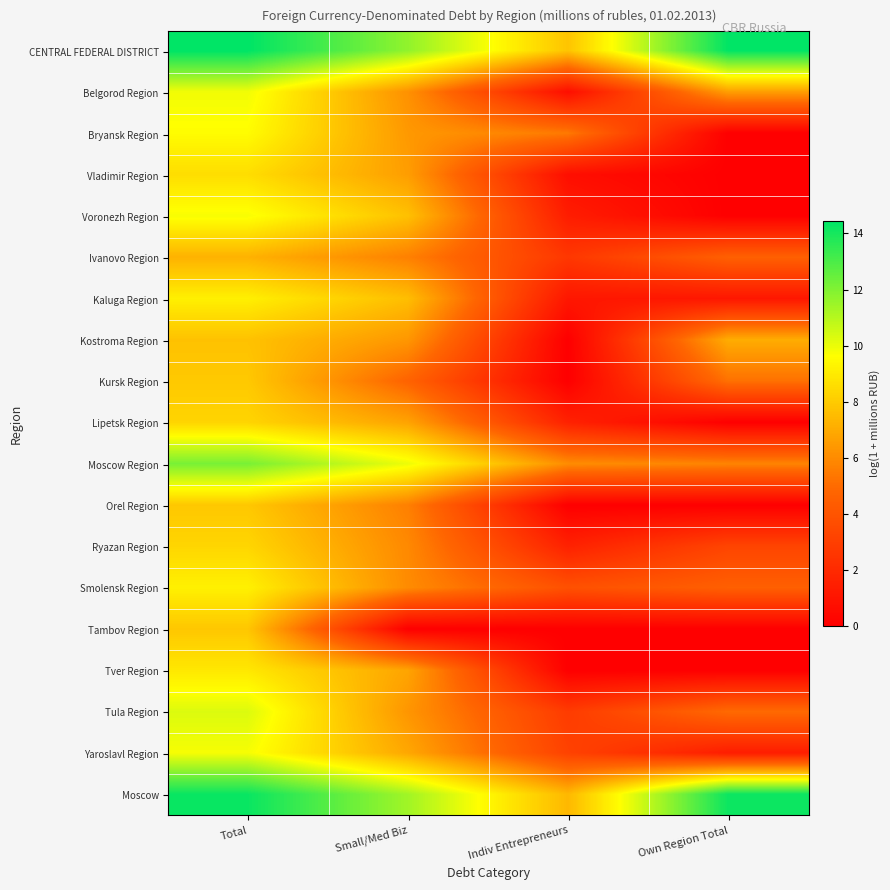

Reading left to right, transcribe all the data shown in this chart.

CENTRAL FEDERAL DISTRICT: Total=14.4	Small/Med Biz=11.7	Indiv Entrepreneurs=7.8	Own Region Total=14.4
Belgorod Region: Total=9.9	Small/Med Biz=6.2	Indiv Entrepreneurs=0.7	Own Region Total=6.6
Bryansk Region: Total=9.6	Small/Med Biz=6.4	Indiv Entrepreneurs=5.4	Own Region Total=0.0
Vladimir Region: Total=8.6	Small/Med Biz=6.6	Indiv Entrepreneurs=0.7	Own Region Total=0.0
Voronezh Region: Total=9.8	Small/Med Biz=7.7	Indiv Entrepreneurs=1.4	Own Region Total=0.0
Ivanovo Region: Total=7.2	Small/Med Biz=5.7	Indiv Entrepreneurs=2.6	Own Region Total=4.6
Kaluga Region: Total=9.2	Small/Med Biz=7.6	Indiv Entrepreneurs=1.1	Own Region Total=1.1
Kostroma Region: Total=7.7	Small/Med Biz=6.4	Indiv Entrepreneurs=0.0	Own Region Total=7.0
Kursk Region: Total=7.9	Small/Med Biz=4.7	Indiv Entrepreneurs=0.0	Own Region Total=5.2
Lipetsk Region: Total=8.3	Small/Med Biz=6.7	Indiv Entrepreneurs=1.6	Own Region Total=0.0
Moscow Region: Total=12.1	Small/Med Biz=10.0	Indiv Entrepreneurs=6.0	Own Region Total=5.8
Orel Region: Total=7.9	Small/Med Biz=5.6	Indiv Entrepreneurs=0.0	Own Region Total=0.0
Ryazan Region: Total=8.3	Small/Med Biz=5.9	Indiv Entrepreneurs=1.6	Own Region Total=3.3
Smolensk Region: Total=9.2	Small/Med Biz=6.0	Indiv Entrepreneurs=3.8	Own Region Total=4.5
Tambov Region: Total=7.9	Small/Med Biz=0.0	Indiv Entrepreneurs=0.0	Own Region Total=0.0
Tver Region: Total=8.9	Small/Med Biz=6.8	Indiv Entrepreneurs=0.0	Own Region Total=0.0
Tula Region: Total=10.3	Small/Med Biz=6.3	Indiv Entrepreneurs=2.8	Own Region Total=5.0
Yaroslavl Region: Total=9.8	Small/Med Biz=6.9	Indiv Entrepreneurs=3.1	Own Region Total=1.4
Moscow: Total=14.2	Small/Med Biz=11.4	Indiv Entrepreneurs=7.4	Own Region Total=14.2